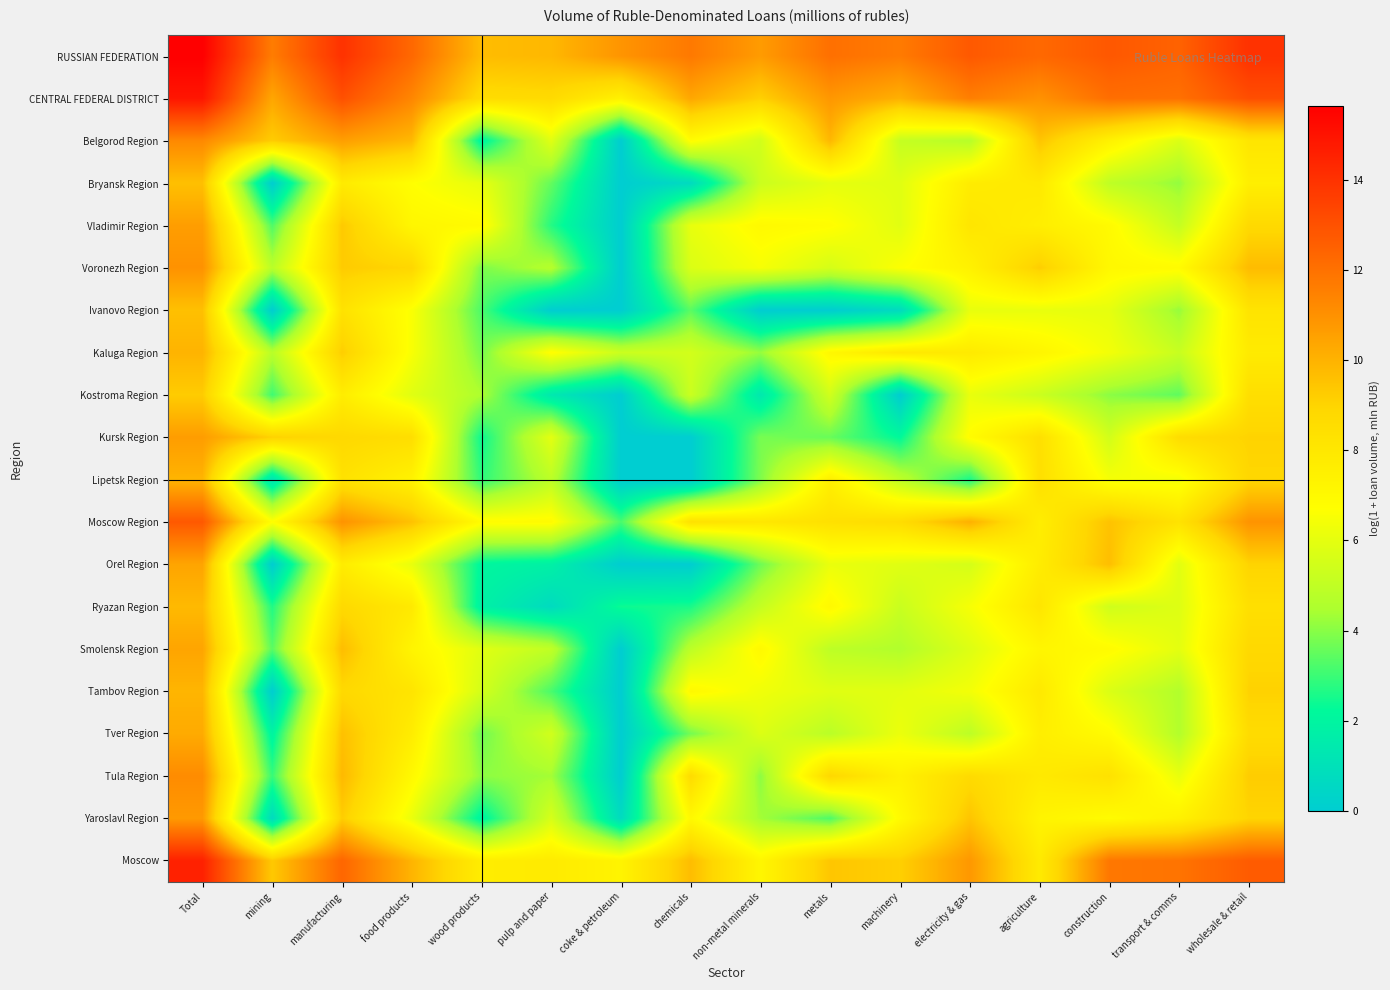

Reading left to right, what are all the values shown in this chart?

RUSSIAN FEDERATION: Total=15.6	mining=11.6	manufacturing=14.0	food products=12.3	wood products=9.7	pulp and paper=9.9	coke & petroleum=10.9	chemicals=11.7	non-metal minerals=10.7	metals=12.0	machinery=11.7	electricity & gas=12.8	agriculture=12.3	construction=12.8	transport & comms=12.5	wholesale & retail=14.0
CENTRAL FEDERAL DISTRICT: Total=14.9	mining=10.4	manufacturing=13.0	food products=11.3	wood products=8.6	pulp and paper=8.7	coke & petroleum=7.4	chemicals=10.3	non-metal minerals=9.1	metals=10.8	machinery=10.1	electricity & gas=11.6	agriculture=11.0	construction=12.1	transport & comms=12.0	wholesale & retail=13.1
Belgorod Region: Total=11.3	mining=9.2	manufacturing=10.6	food products=9.8	wood products=1.9	pulp and paper=5.9	coke & petroleum=0.0	chemicals=6.8	non-metal minerals=5.5	metals=9.9	machinery=5.1	electricity & gas=4.7	agriculture=9.5	construction=7.4	transport & comms=5.7	wholesale & retail=8.1
Bryansk Region: Total=9.6	mining=0.0	manufacturing=7.8	food products=6.7	wood products=6.0	pulp and paper=3.5	coke & petroleum=0.0	chemicals=0.7	non-metal minerals=5.3	metals=6.0	machinery=5.9	electricity & gas=7.7	agriculture=7.9	construction=5.0	transport & comms=4.1	wholesale & retail=7.6
Vladimir Region: Total=10.6	mining=3.3	manufacturing=9.3	food products=7.2	wood products=6.9	pulp and paper=2.7	coke & petroleum=0.0	chemicals=6.1	non-metal minerals=7.0	metals=6.8	machinery=5.9	electricity & gas=8.1	agriculture=7.6	construction=7.0	transport & comms=5.1	wholesale & retail=8.8
Voronezh Region: Total=11.0	mining=4.8	manufacturing=9.3	food products=8.9	wood products=3.9	pulp and paper=4.7	coke & petroleum=0.0	chemicals=5.7	non-metal minerals=6.5	metals=5.6	machinery=6.6	electricity & gas=7.4	agriculture=9.2	construction=7.1	transport & comms=6.9	wholesale & retail=9.7
Ivanovo Region: Total=9.6	mining=0.0	manufacturing=8.3	food products=6.6	wood products=3.2	pulp and paper=0.0	coke & petroleum=0.0	chemicals=3.4	non-metal minerals=0.0	metals=0.0	machinery=0.7	electricity & gas=6.1	agriculture=6.1	construction=6.0	transport & comms=4.2	wholesale & retail=8.2
Kaluga Region: Total=10.0	mining=4.8	manufacturing=9.2	food products=6.5	wood products=3.8	pulp and paper=6.8	coke & petroleum=5.3	chemicals=5.5	non-metal minerals=4.2	metals=7.1	machinery=8.0	electricity & gas=7.8	agriculture=7.2	construction=6.4	transport & comms=5.2	wholesale & retail=7.8
Kostroma Region: Total=9.2	mining=3.0	manufacturing=7.7	food products=5.9	wood products=4.5	pulp and paper=1.4	coke & petroleum=0.0	chemicals=5.3	non-metal minerals=1.4	metals=5.4	machinery=0.0	electricity & gas=6.1	agriculture=5.3	construction=4.0	transport & comms=3.5	wholesale & retail=8.5
Kursk Region: Total=10.6	mining=9.1	manufacturing=8.8	food products=8.5	wood products=2.4	pulp and paper=6.0	coke & petroleum=0.0	chemicals=0.0	non-metal minerals=3.8	metals=3.6	machinery=2.2	electricity & gas=6.8	agriculture=8.4	construction=5.5	transport & comms=8.6	wholesale & retail=9.0
Lipetsk Region: Total=10.0	mining=1.1	manufacturing=8.3	food products=7.4	wood products=2.8	pulp and paper=4.9	coke & petroleum=0.0	chemicals=0.0	non-metal minerals=3.9	metals=7.5	machinery=4.9	electricity & gas=2.6	agriculture=8.4	construction=6.5	transport & comms=6.4	wholesale & retail=8.9
Moscow Region: Total=12.8	mining=6.7	manufacturing=11.0	food products=9.6	wood products=6.9	pulp and paper=6.9	coke & petroleum=3.2	chemicals=8.4	non-metal minerals=8.0	metals=8.4	machinery=8.6	electricity & gas=10.1	agriculture=7.6	construction=9.5	transport & comms=8.3	wholesale & retail=10.9
Orel Region: Total=10.4	mining=0.0	manufacturing=7.7	food products=6.1	wood products=2.1	pulp and paper=1.8	coke & petroleum=0.0	chemicals=0.0	non-metal minerals=3.7	metals=6.1	machinery=5.9	electricity & gas=5.5	agriculture=7.7	construction=9.7	transport & comms=5.9	wholesale & retail=9.0
Ryazan Region: Total=9.8	mining=2.6	manufacturing=8.8	food products=7.9	wood products=1.8	pulp and paper=0.7	coke & petroleum=2.4	chemicals=2.6	non-metal minerals=5.1	metals=7.0	machinery=5.2	electricity & gas=6.5	agriculture=8.1	construction=5.4	transport & comms=5.8	wholesale & retail=8.4
Smolensk Region: Total=10.4	mining=3.4	manufacturing=9.7	food products=7.3	wood products=5.9	pulp and paper=5.0	coke & petroleum=0.0	chemicals=4.9	non-metal minerals=7.0	metals=4.9	machinery=4.6	electricity & gas=5.8	agriculture=7.2	construction=6.9	transport & comms=6.0	wholesale & retail=8.8
Tambov Region: Total=9.9	mining=0.0	manufacturing=8.8	food products=8.2	wood products=5.5	pulp and paper=3.2	coke & petroleum=0.0	chemicals=7.1	non-metal minerals=6.3	metals=5.9	machinery=5.9	electricity & gas=6.4	agriculture=7.9	construction=5.7	transport & comms=4.6	wholesale & retail=9.1
Tver Region: Total=10.2	mining=1.9	manufacturing=9.6	food products=7.7	wood products=3.7	pulp and paper=5.4	coke & petroleum=0.0	chemicals=3.7	non-metal minerals=5.7	metals=4.8	machinery=6.2	electricity & gas=4.9	agriculture=7.6	construction=6.9	transport & comms=4.6	wholesale & retail=8.6
Tula Region: Total=11.2	mining=2.9	manufacturing=9.8	food products=7.0	wood products=4.1	pulp and paper=4.4	coke & petroleum=0.0	chemicals=8.7	non-metal minerals=4.1	metals=8.9	machinery=7.5	electricity & gas=8.7	agriculture=7.9	construction=8.3	transport & comms=6.1	wholesale & retail=9.2
Yaroslavl Region: Total=10.8	mining=0.7	manufacturing=9.2	food products=6.2	wood products=1.9	pulp and paper=5.6	coke & petroleum=0.7	chemicals=7.0	non-metal minerals=4.3	metals=3.3	machinery=6.9	electricity & gas=9.5	agriculture=7.3	construction=6.9	transport & comms=7.4	wholesale & retail=9.0
Moscow: Total=14.5	mining=9.3	manufacturing=12.3	food products=10.0	wood products=7.7	pulp and paper=7.8	coke & petroleum=7.3	chemicals=9.7	non-metal minerals=7.2	metals=9.4	machinery=9.1	electricity & gas=10.8	agriculture=7.8	construction=11.8	transport & comms=11.9	wholesale & retail=12.7